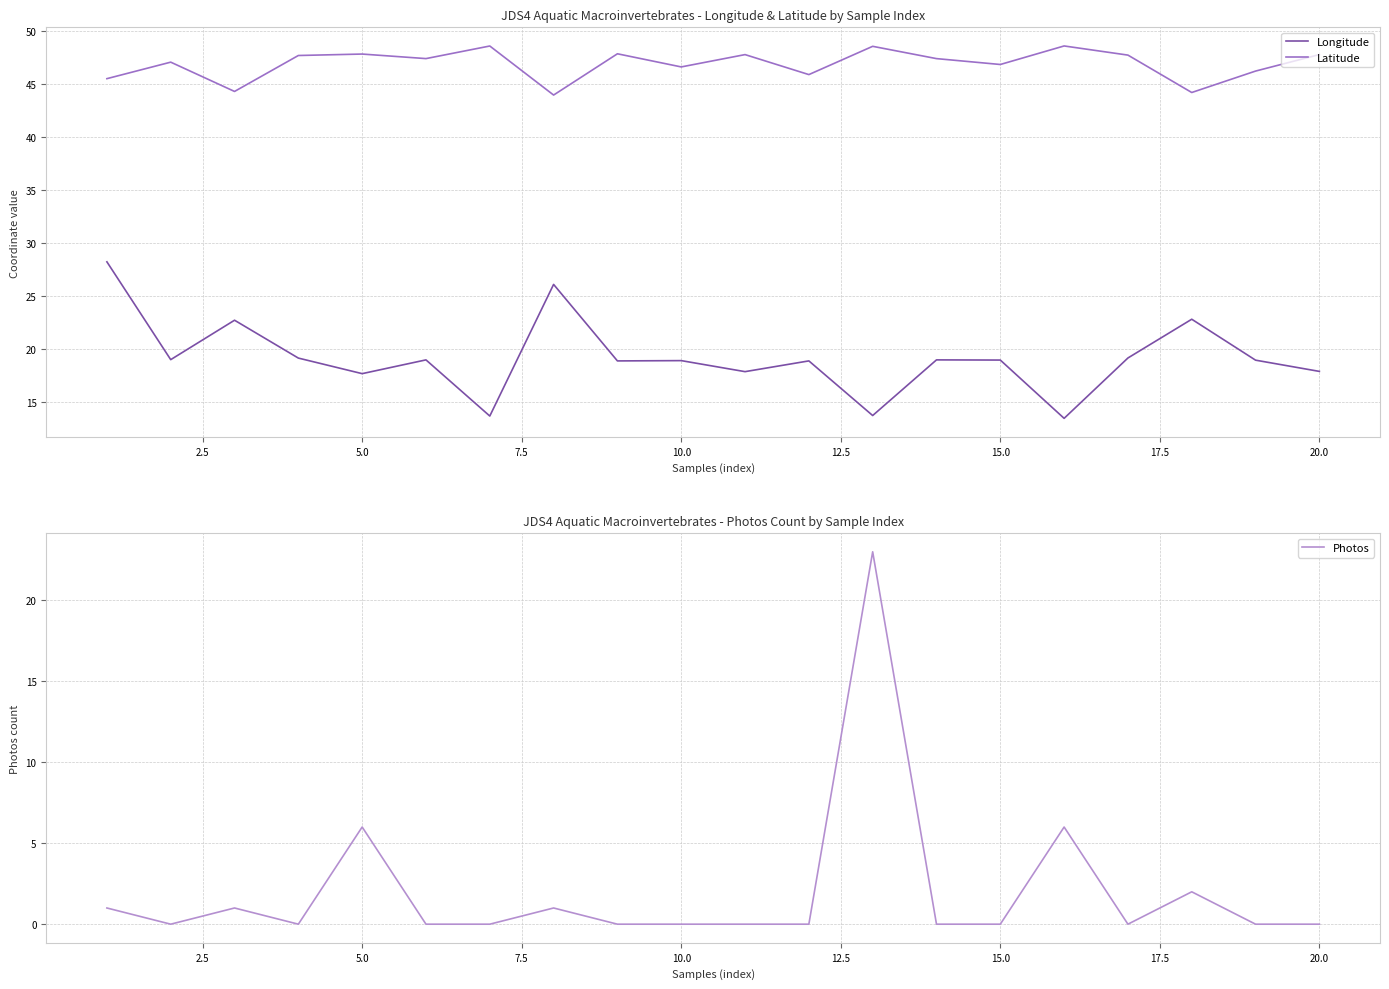

What is the average value of the Photos series?

2